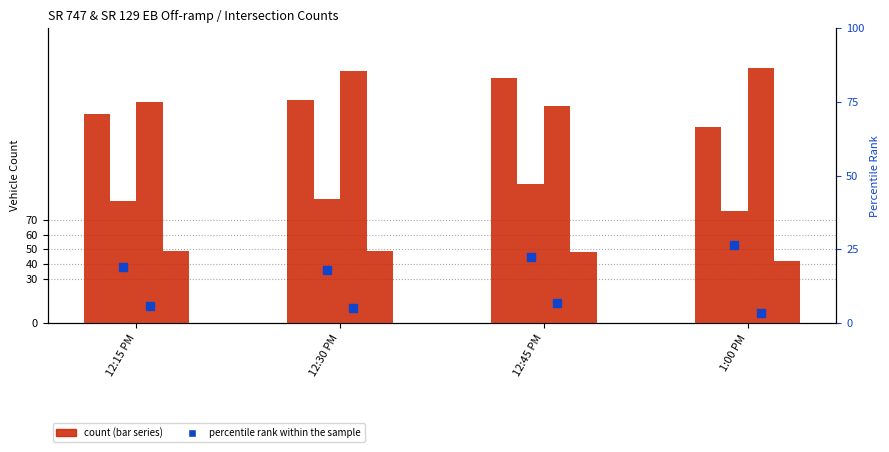

True or false: Southbound Thru has a value of 238.1 at 12:30 PM.

False